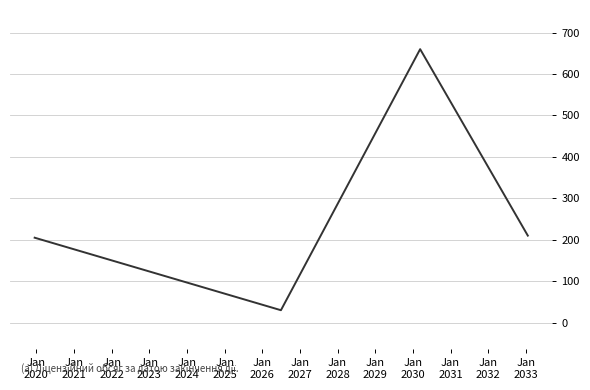

What is the maximum value shown in the chart?

660